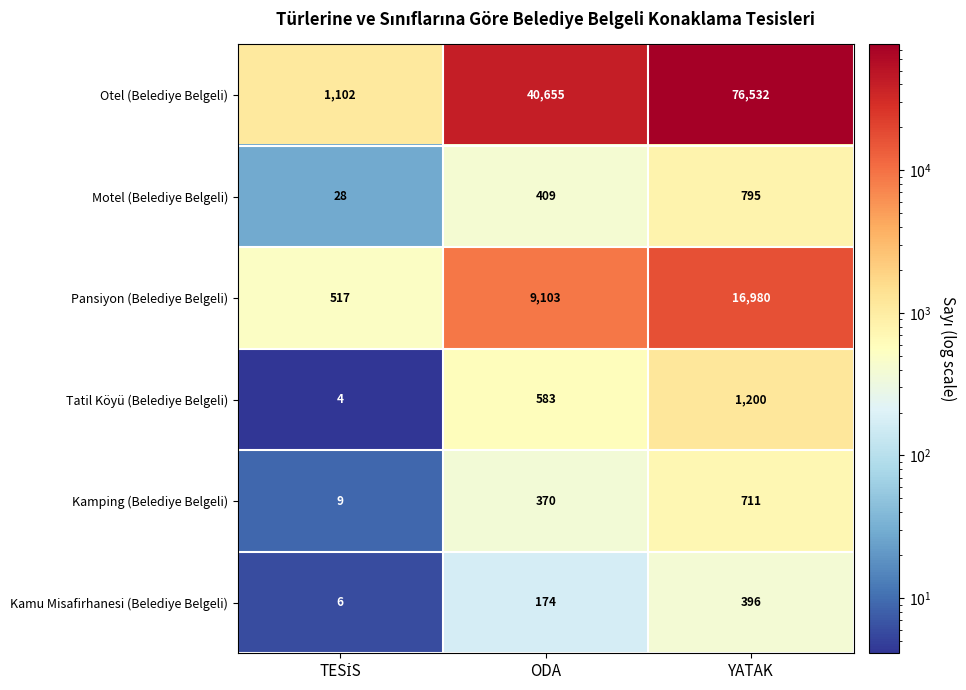

How many values in the Motel (Belediye Belgeli) series are below 409?

1